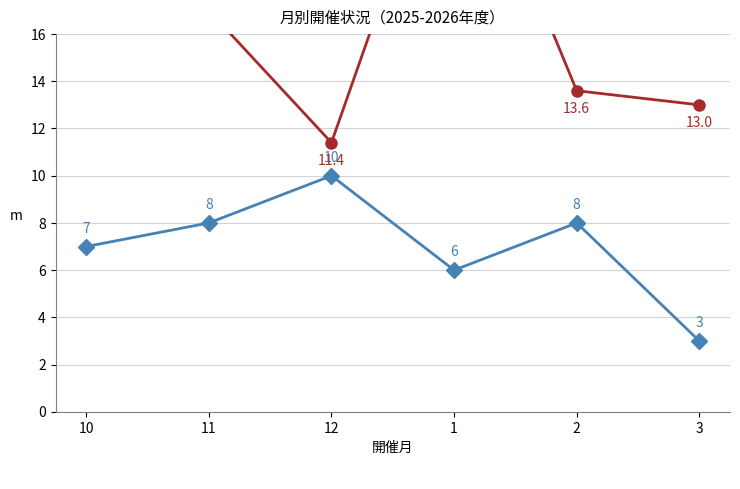

At which category does 平均開催日 reach its first local valley?

12